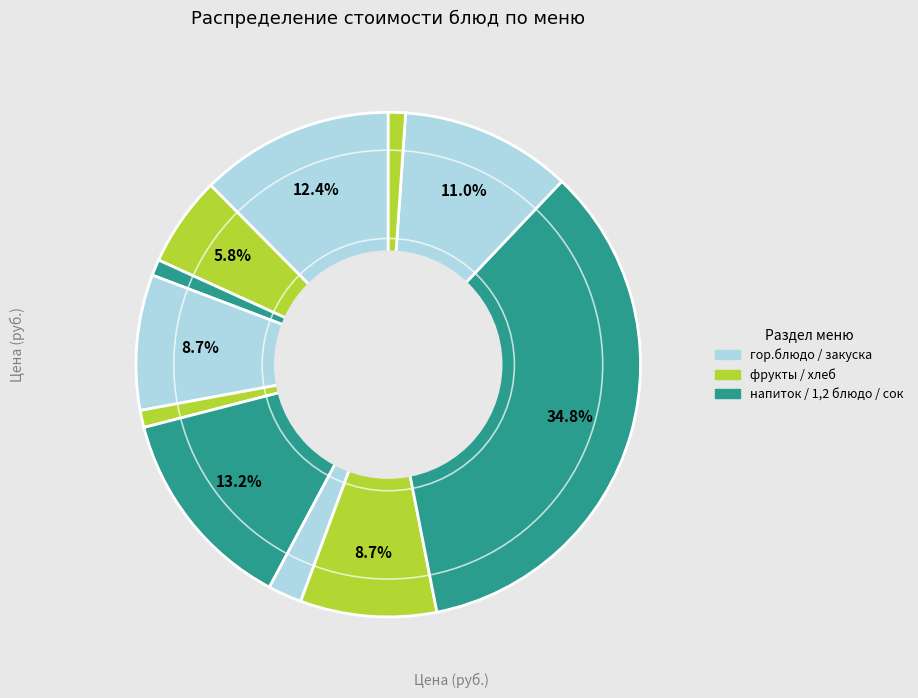

How many segments does this pie chart have?

11